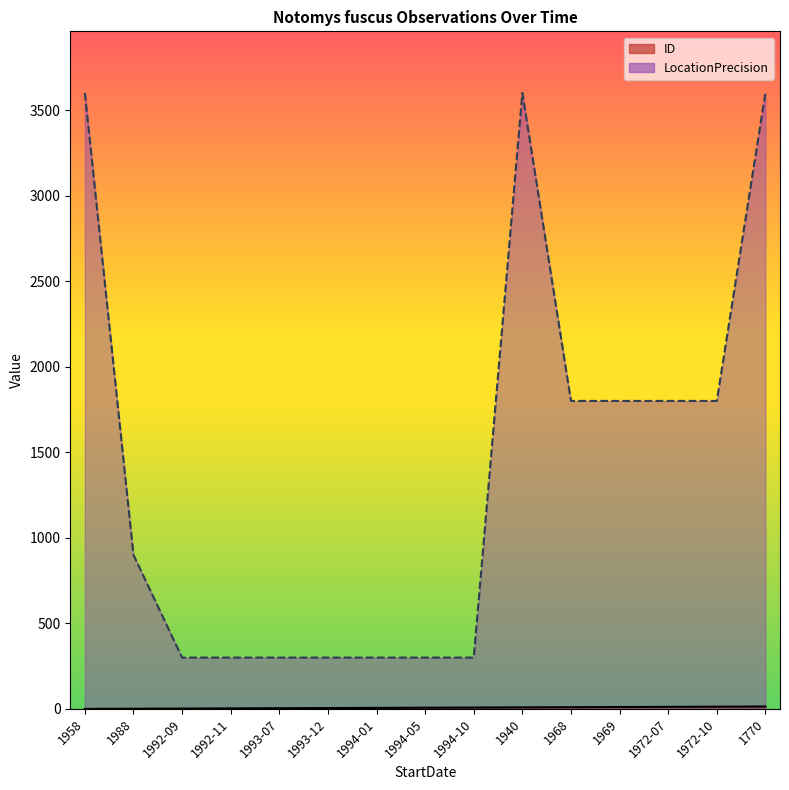

Rank the series by their maximum value, from lowest to highest.

ID, LocationPrecision